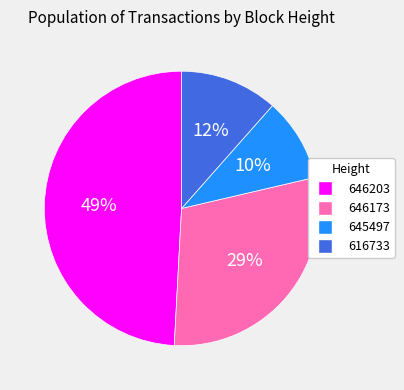

Is it true that 646173 is 37% of the pie?

False